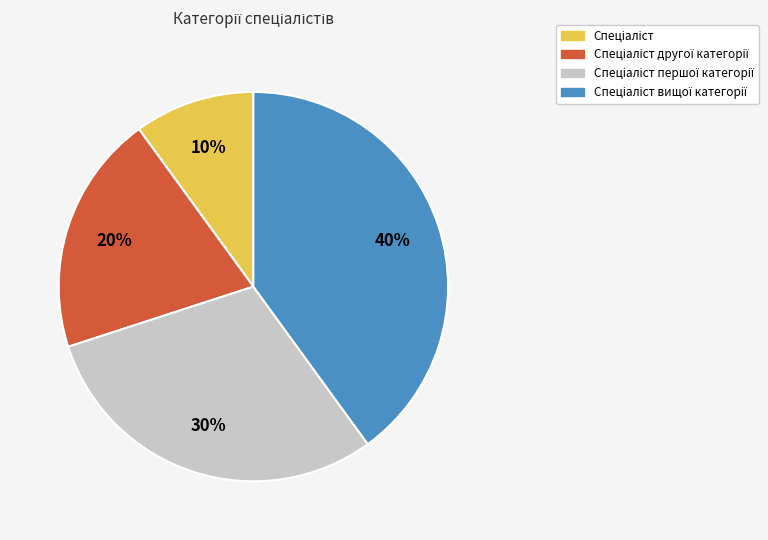

Is there any slice that represents more than half of the pie?

No